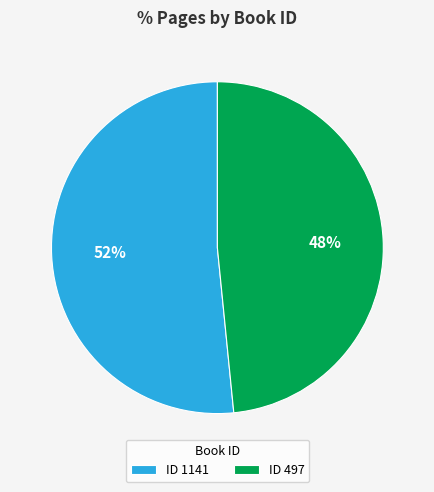

Approximately how many times larger is the value at ID 497 compared to ID 1141?

0.9